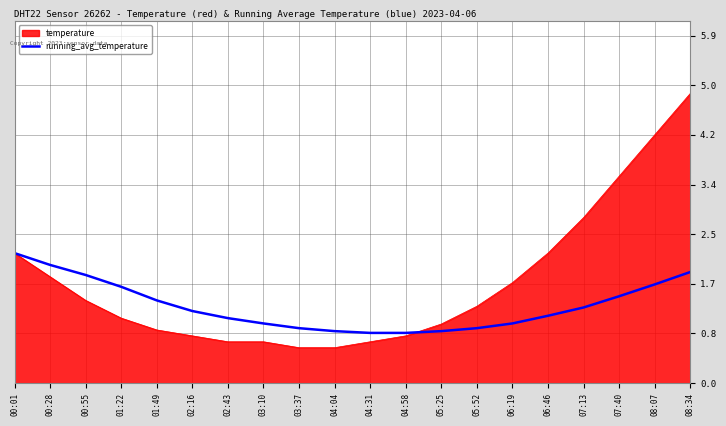

At which label does temperature reach its peak?

08:34